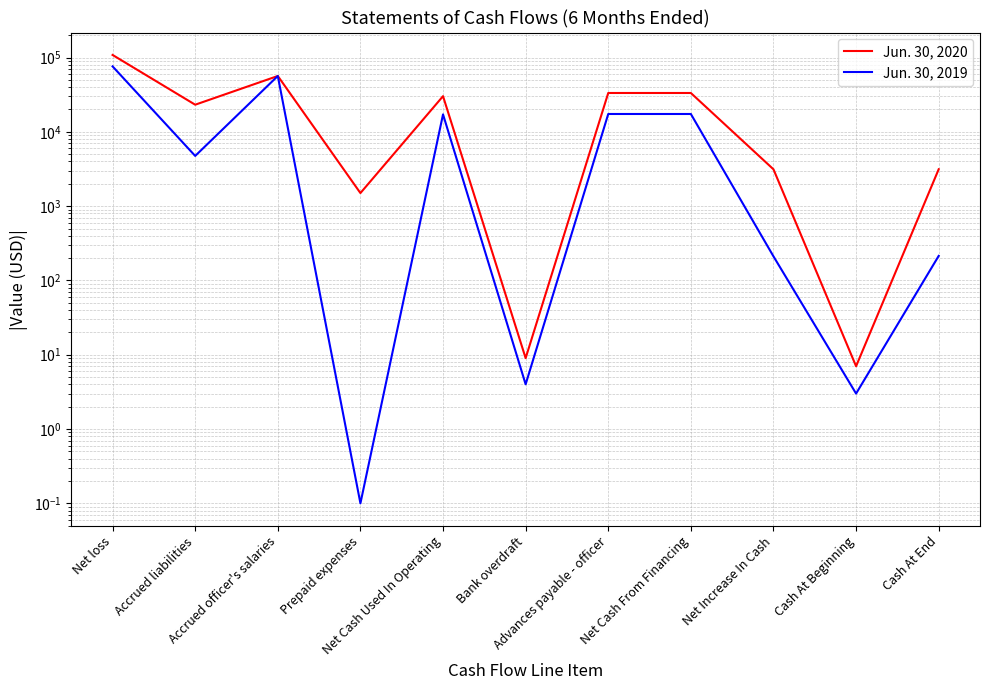

What is the difference between the highest and lowest values at Net Cash From Financing?

15959.0